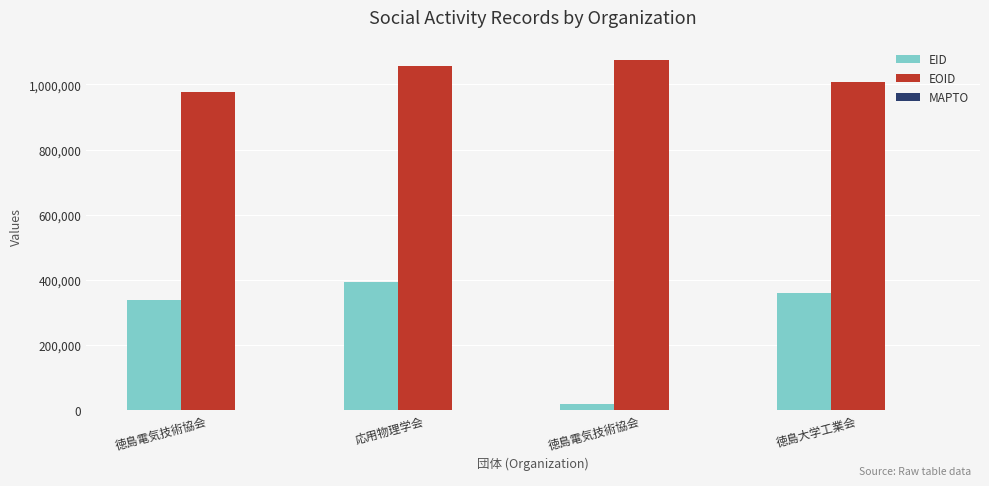

Is it true that EID equals 19001 at 徳島電気技術協会?

True